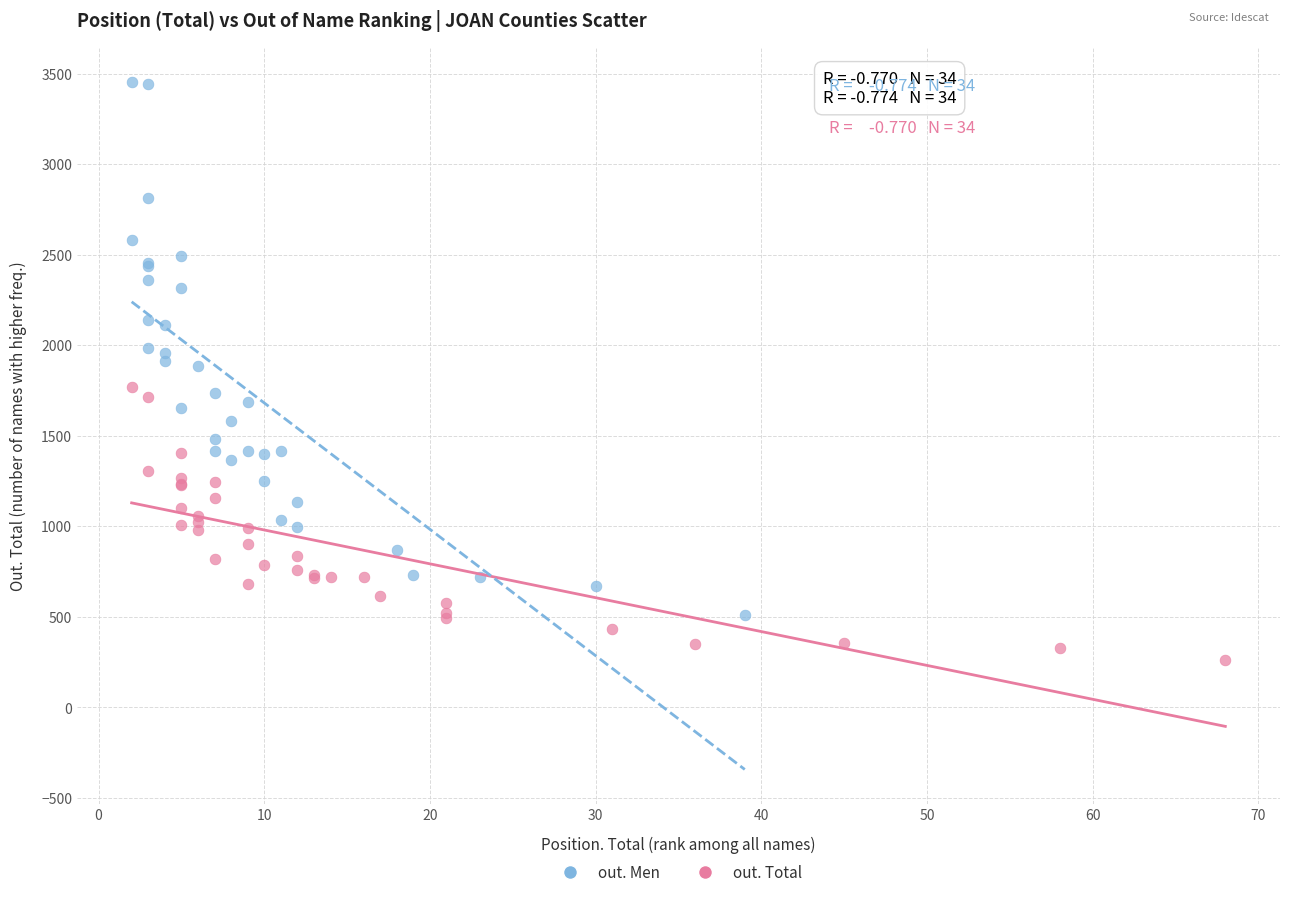

Which series has the largest Y range (max minus min)?

out. Men